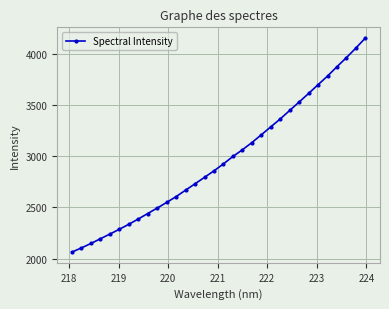

True or false: there are more than 2 points higher than both neighbors.

False